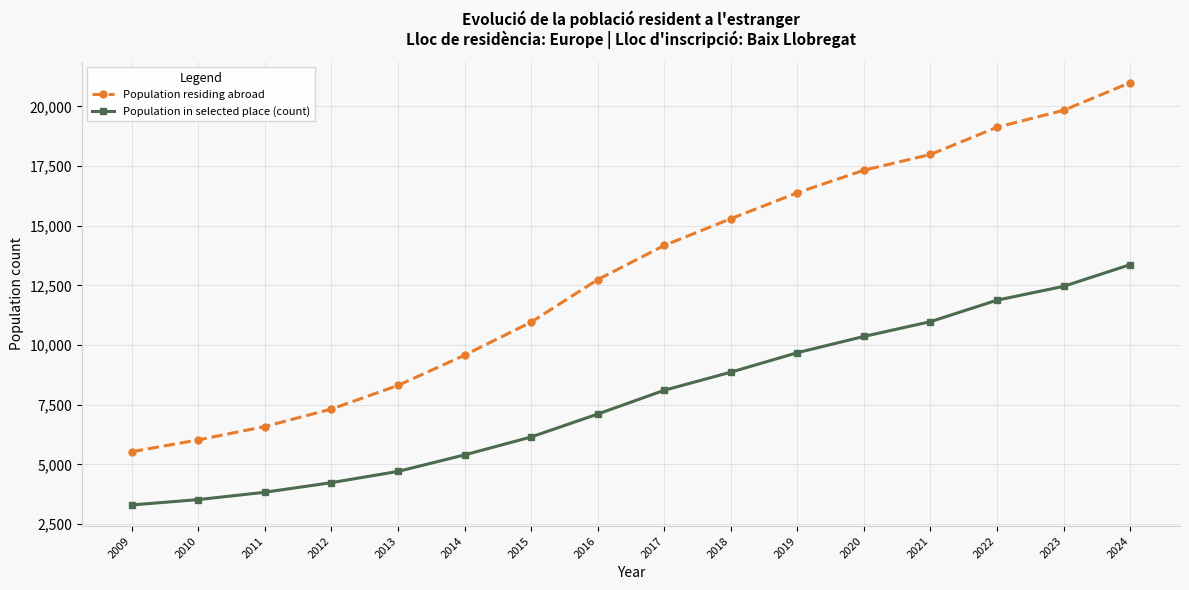

Which series has the largest total across all categories?

Population residing abroad